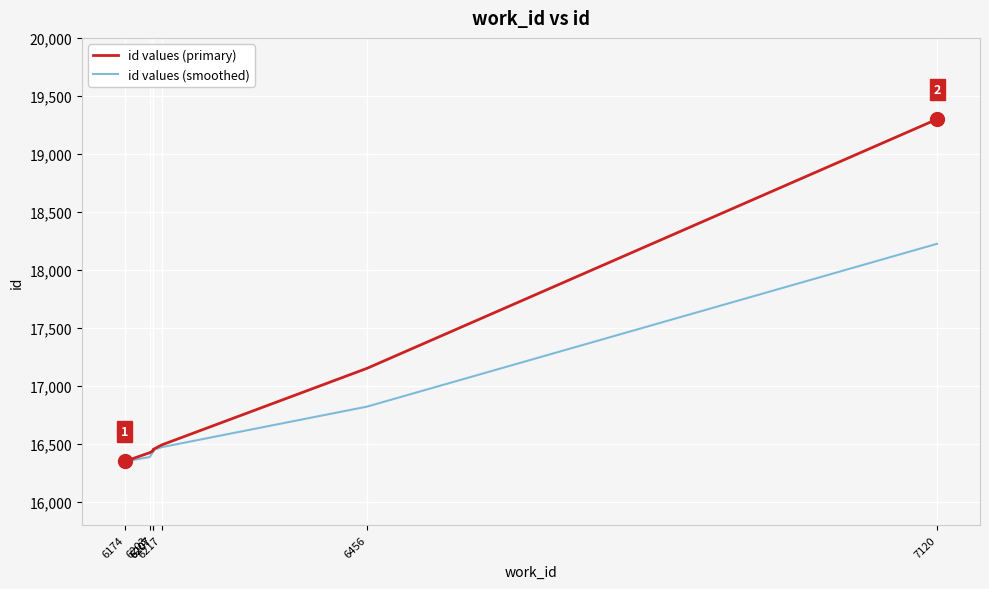

Which category has the highest value in the id values (primary) series?

7120